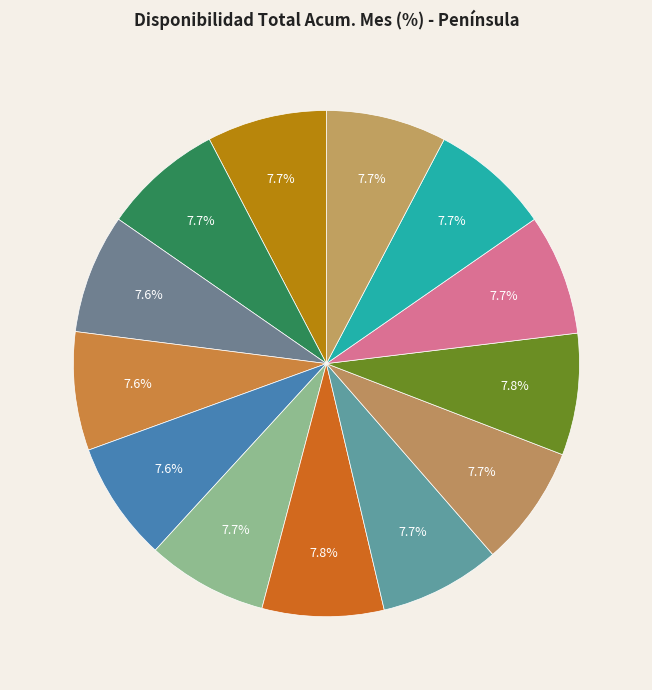

Count the number of slices in the pie.

13